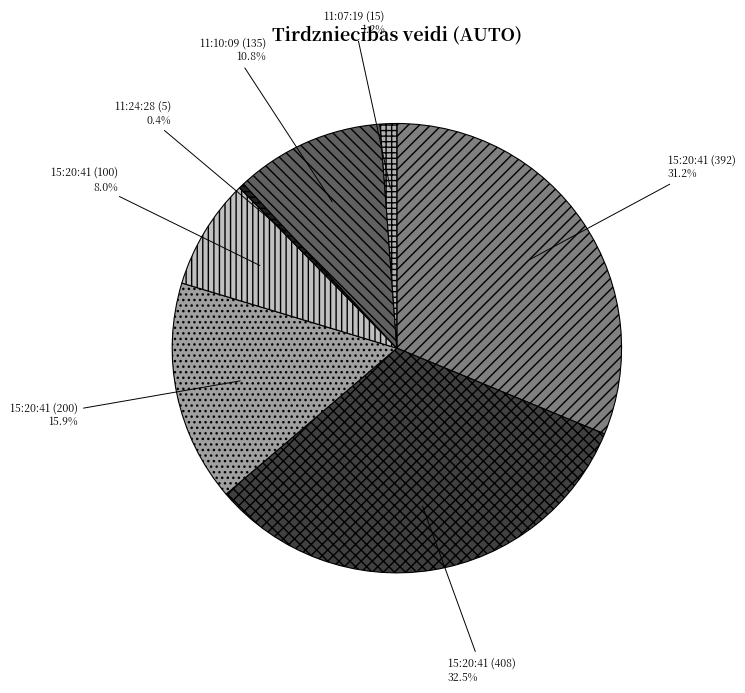

What is the smallest slice in the pie chart?

11:24:28 (5)